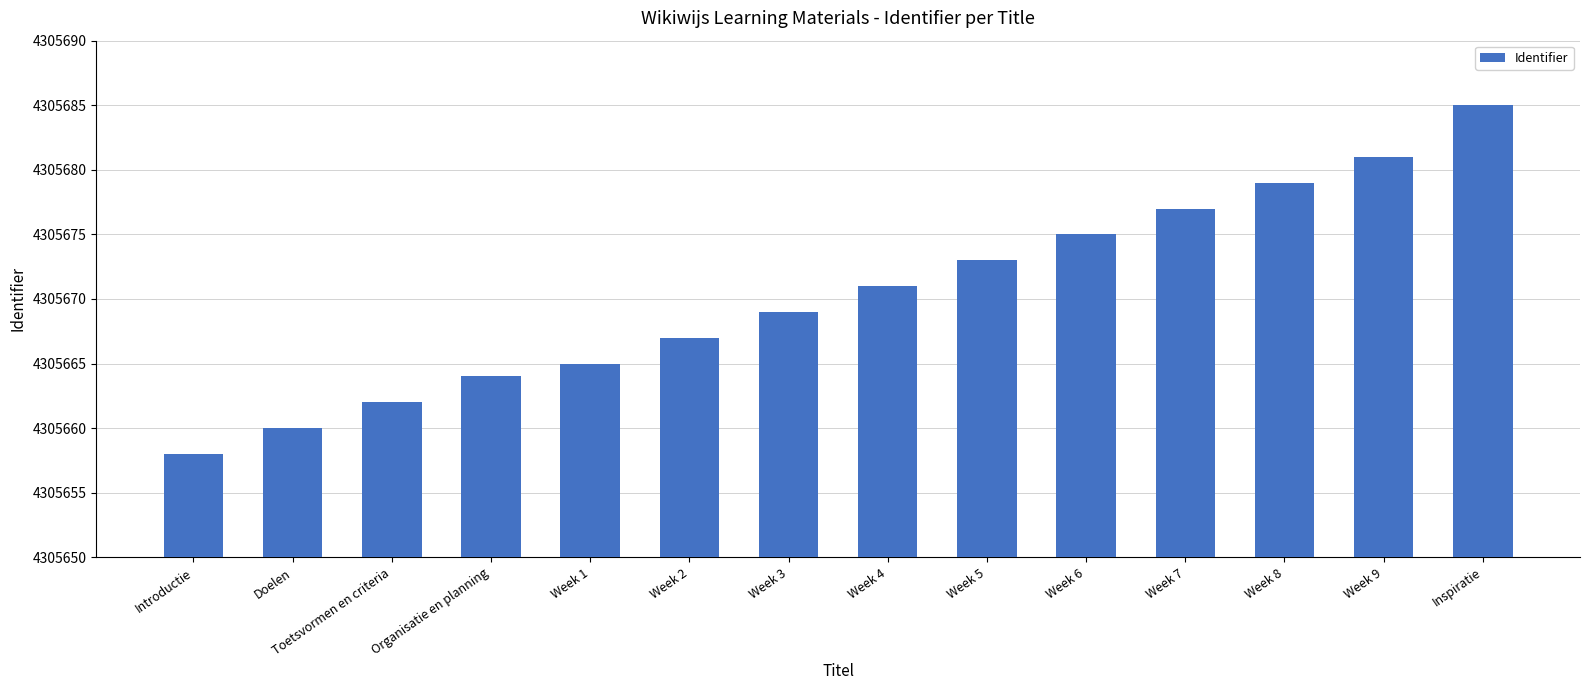

What is the greatest value displayed?

4305685